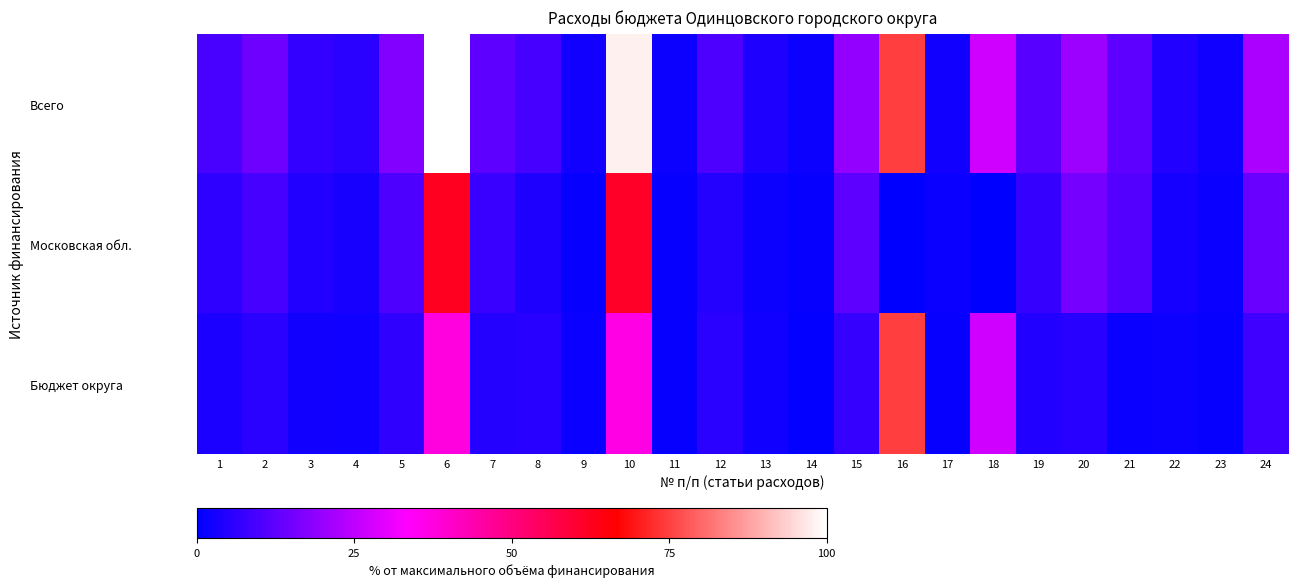

Reading right to left, transcribe all the data shown in this chart.

Всего: 24=22.3	23=2.2	22=4.5	21=12.4	20=20.6	19=11.7	18=27.3	17=2.4	16=74.8	15=19.5	14=1.8	13=4.0	12=10.5	11=1.9	10=97.9	9=2.6	8=9.2	7=12.5	6=100.0	5=16.8	4=5.6	3=7.0	2=14.6	1=9.5
Московская обл.: 24=13.8	23=1.3	22=2.8	21=11.1	20=15.4	19=7.2	18=0.0	17=1.5	16=0.0	15=12.2	14=1.1	13=1.9	12=5.0	11=1.0	10=61.1	9=1.2	8=4.1	7=7.8	6=62.4	5=10.5	4=3.5	3=4.4	2=9.1	1=5.9
Бюджет округа: 24=8.5	23=0.8	22=1.7	21=1.2	20=5.1	19=4.5	18=27.3	17=0.9	16=74.8	15=7.3	14=0.7	13=2.1	12=5.5	11=0.8	10=36.8	9=1.4	8=5.1	7=4.7	6=37.6	5=6.3	4=2.1	3=2.6	2=5.5	1=3.6